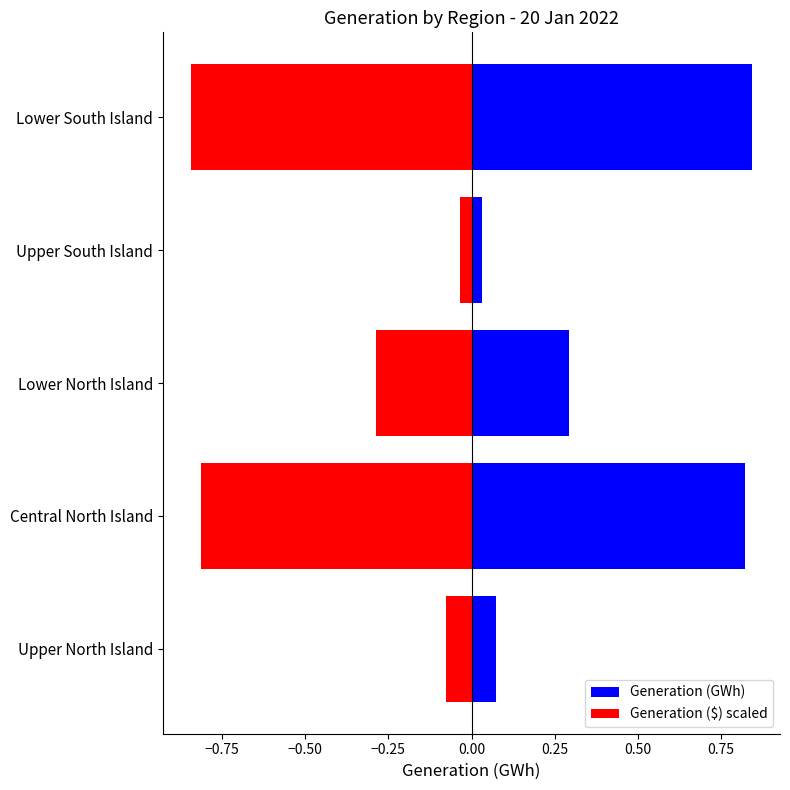

The Generation ($) scaled series shows -0.1 at Lower North Island. True or false?

False